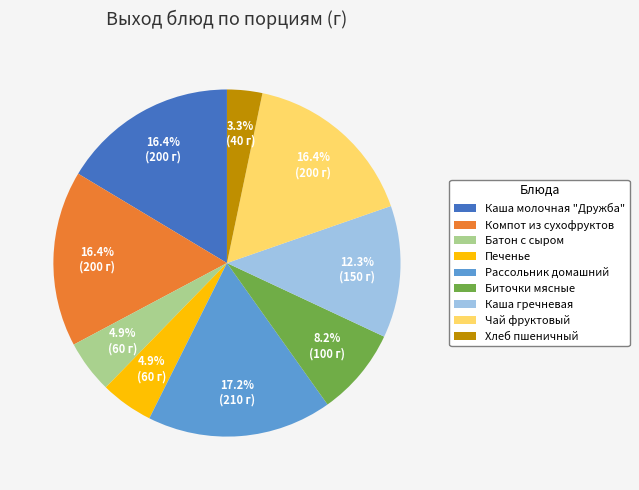

Do Компот из сухофруктов and Каша молочная "Дружба" together represent more than half of the pie?

No